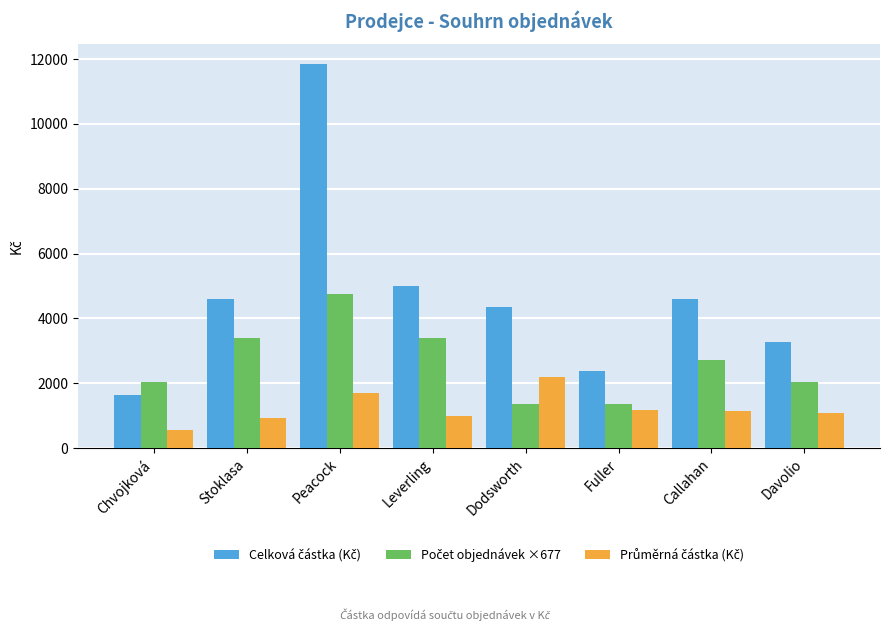

What is the total value across all series at Dodsworth?

7901.9